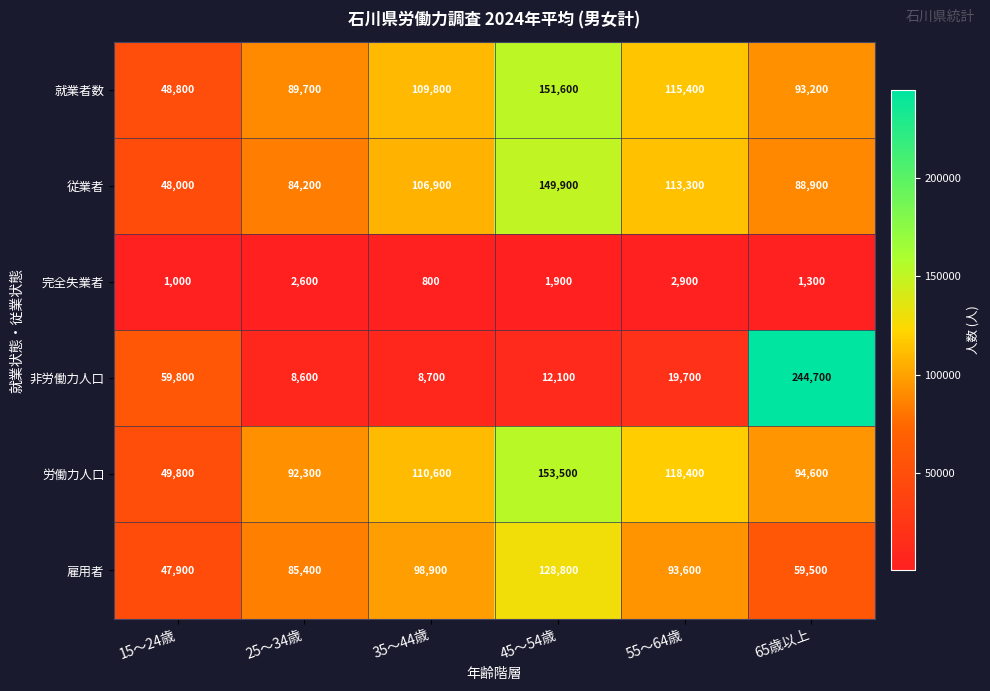

How many distinct data groups are displayed?

6